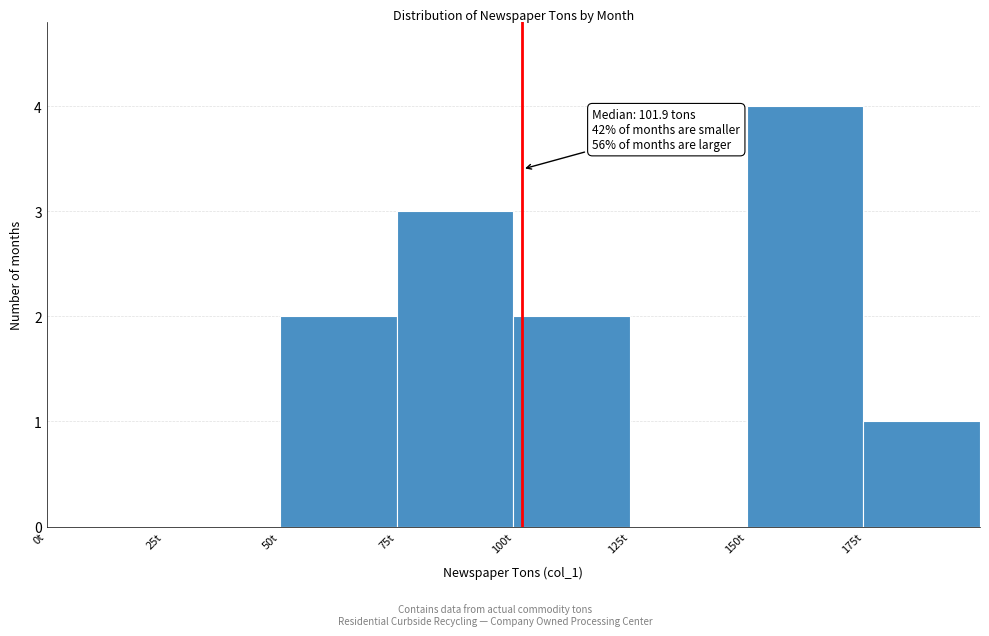

Over which range of the x-axis is the bar tallest?

150 to 175